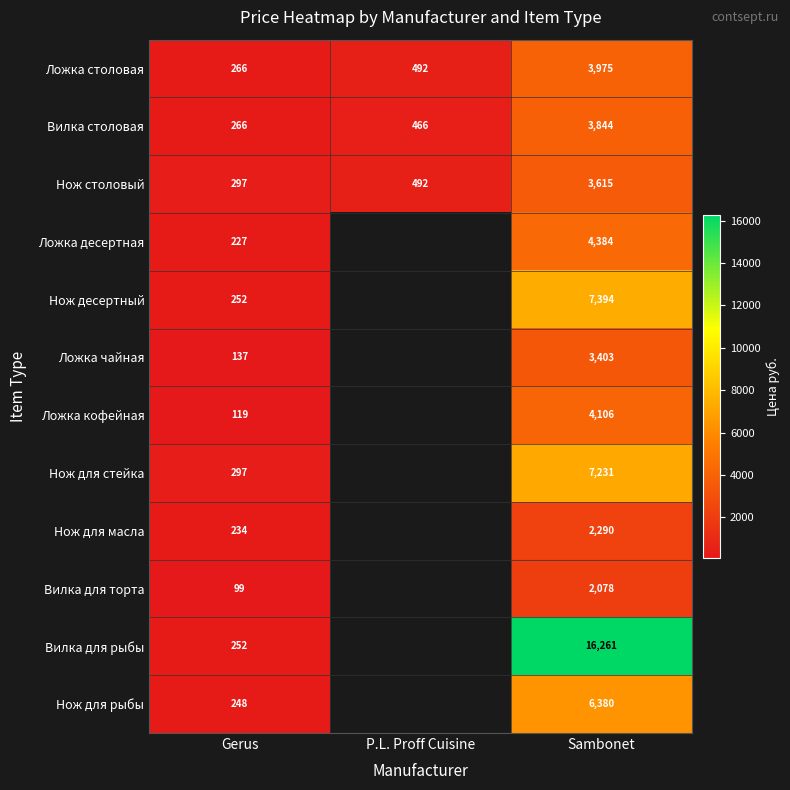

The Ложка кофейная series shows 2182 at Sambonet. True or false?

False